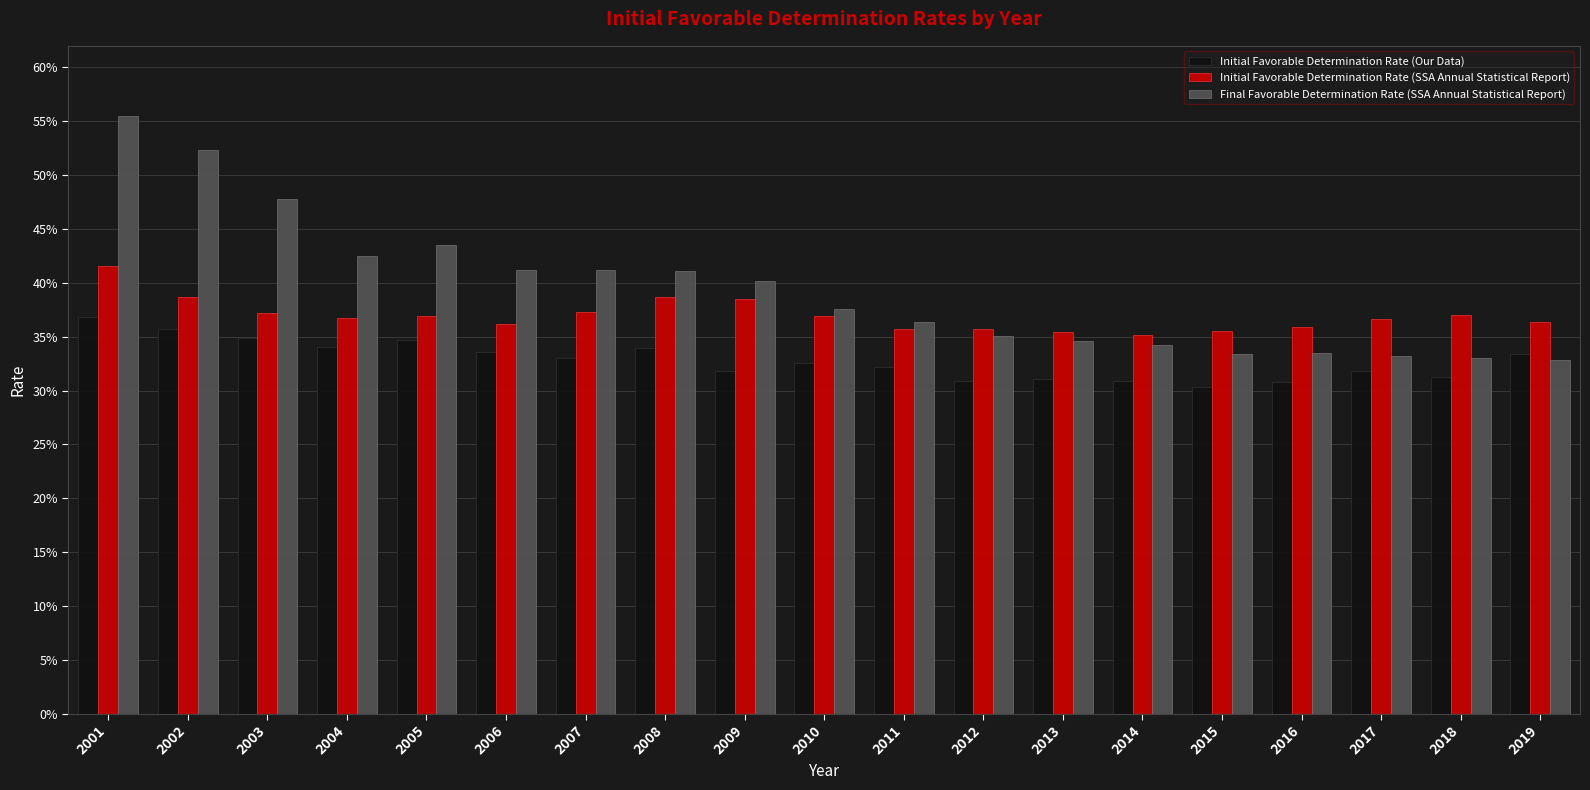

At 2017, list the series in order from largest to smallest.

Initial Favorable Determination Rate (SSA Annual Statistical Report), Final Favorable Determination Rate (SSA Annual Statistical Report), Initial Favorable Determination Rate (Our Data)